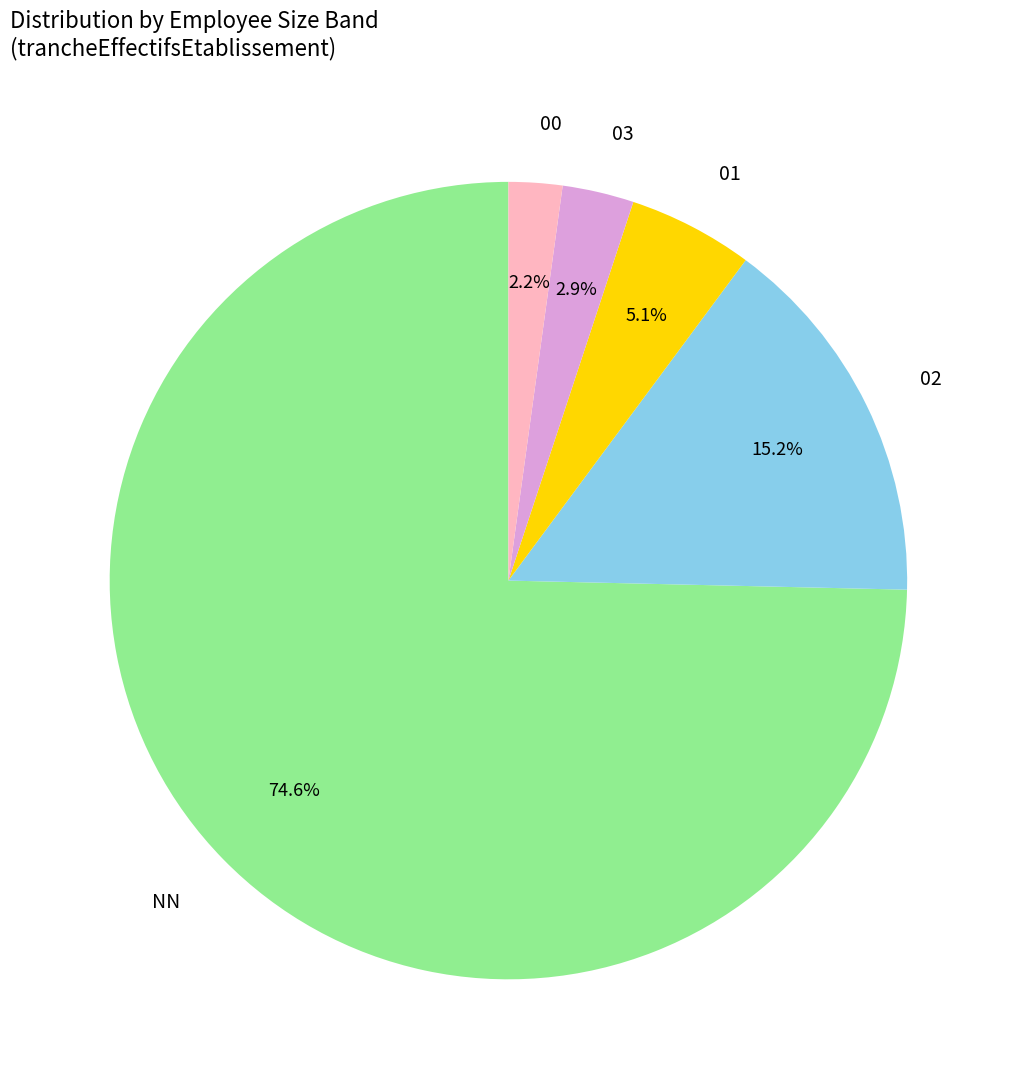

The 02 slice represents 15% of the pie. True or false?

True